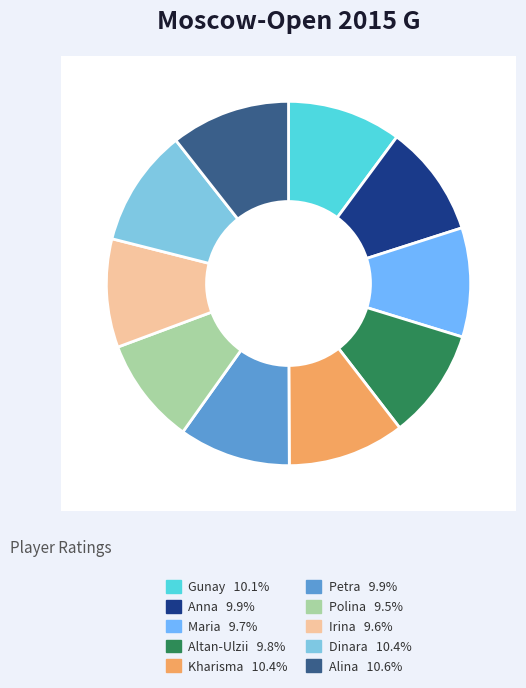

Rank the categories by value from highest to lowest.

Kashlinskaya Alina, Saduakassova Dinara, Sukandar Irine Kharisma, Mammadzada Gunay, Iwanow Anna, Papp Petra, Enkhtuul Altan-Ulzii, Severina Maria, Drogovoz Irina, Rodionova Polina